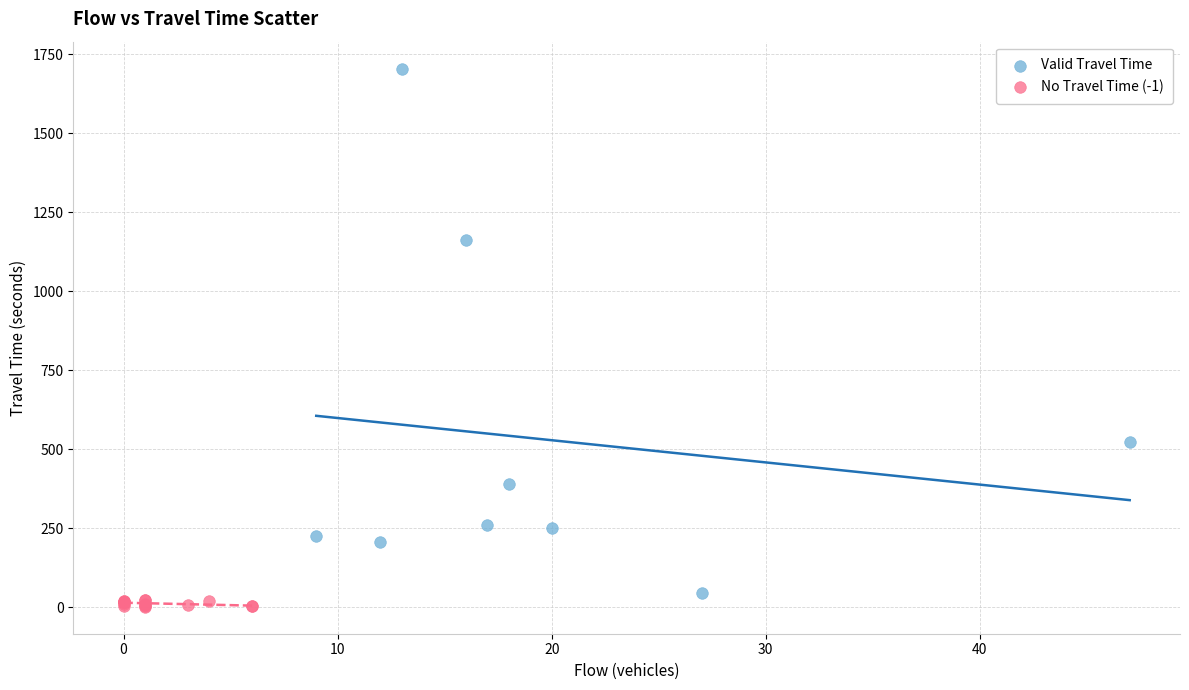

Which series contains the highest Y value?

Valid Travel Time